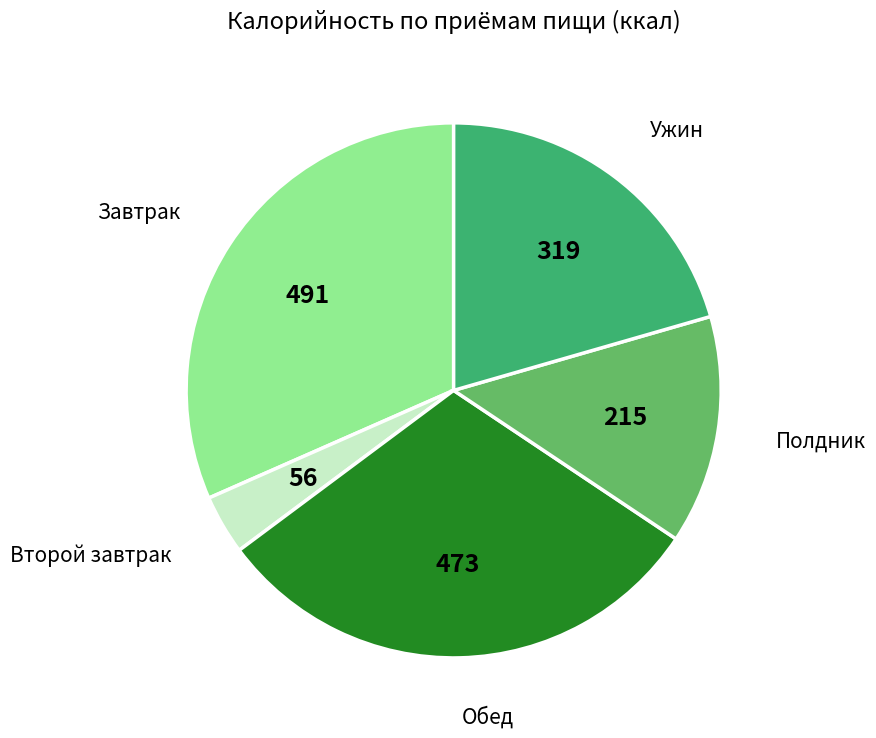

How many slices are in this pie chart?

5